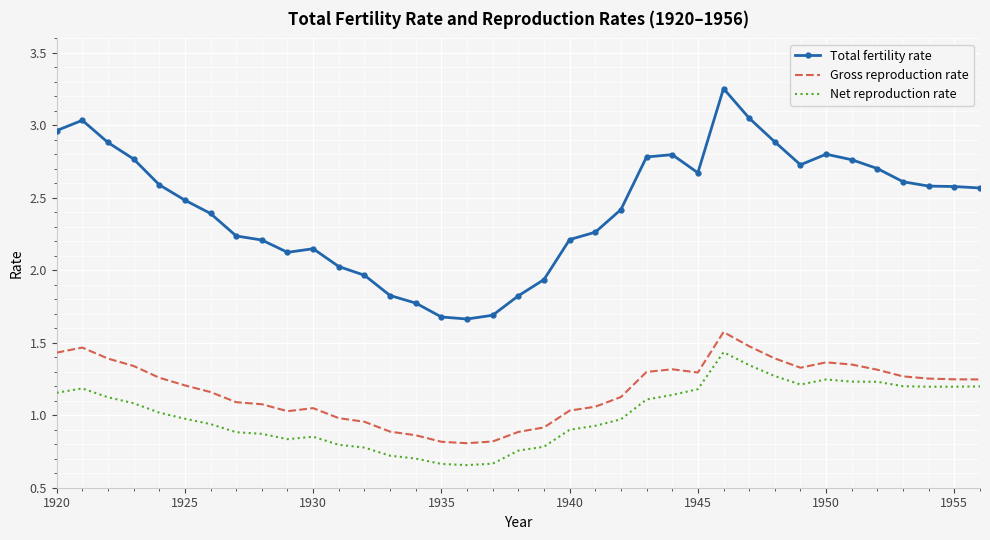

True or false: Gross reproduction rate and Total fertility rate cross at least once.

False